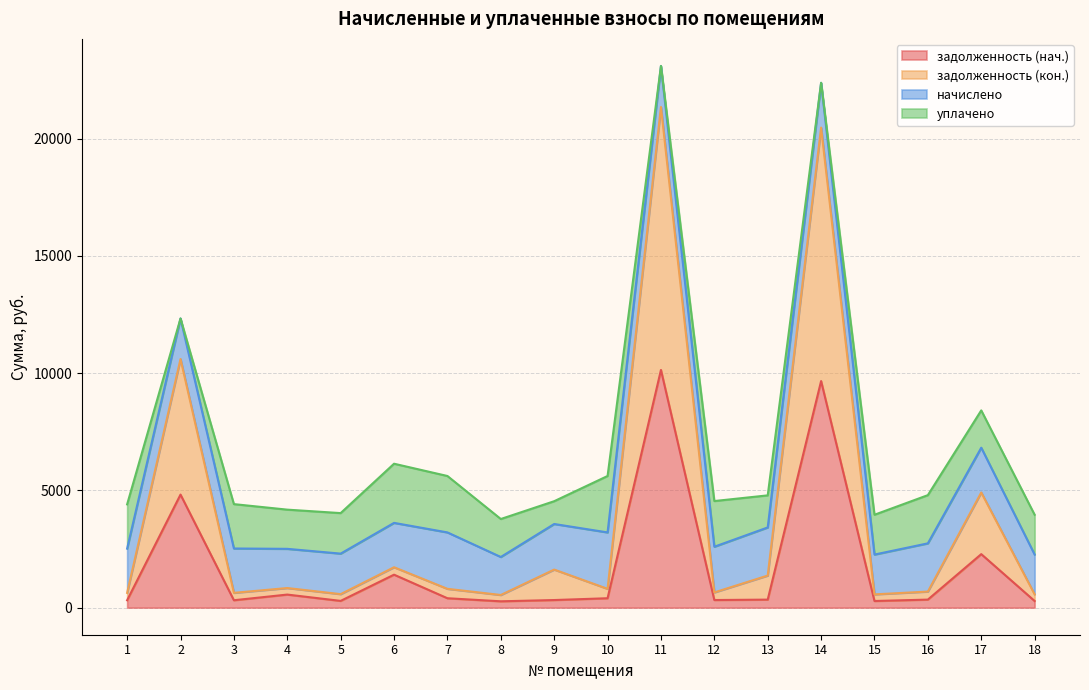

What are all the series names shown in the legend?

задолженность (нач.), задолженность (кон.), начислено, уплачено